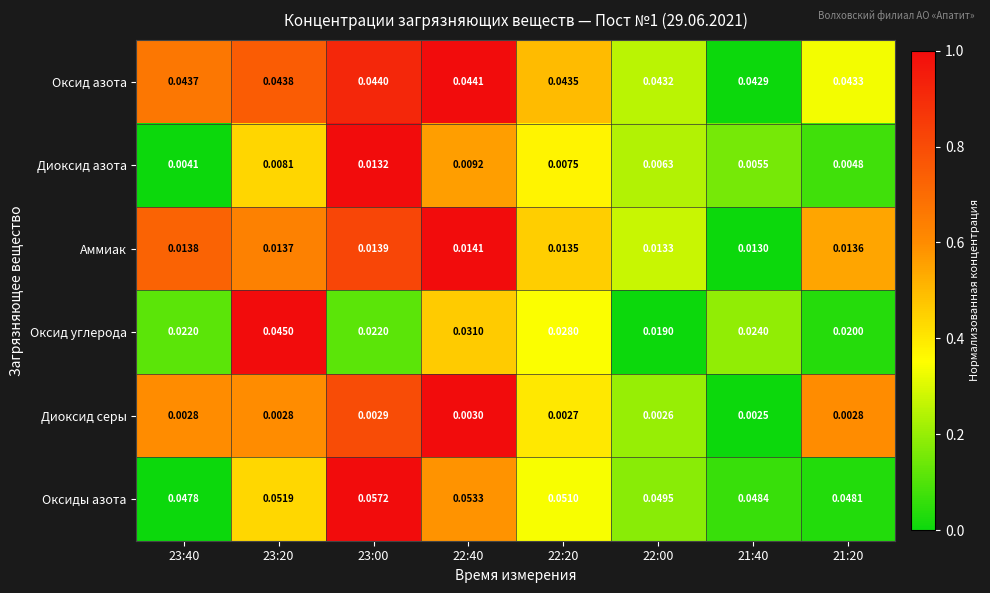

Rank the series at 22:00 from highest to lowest value.

Оксиды азота, Оксид азота, Оксид углерода, Аммиак, Диоксид азота, Диоксид серы